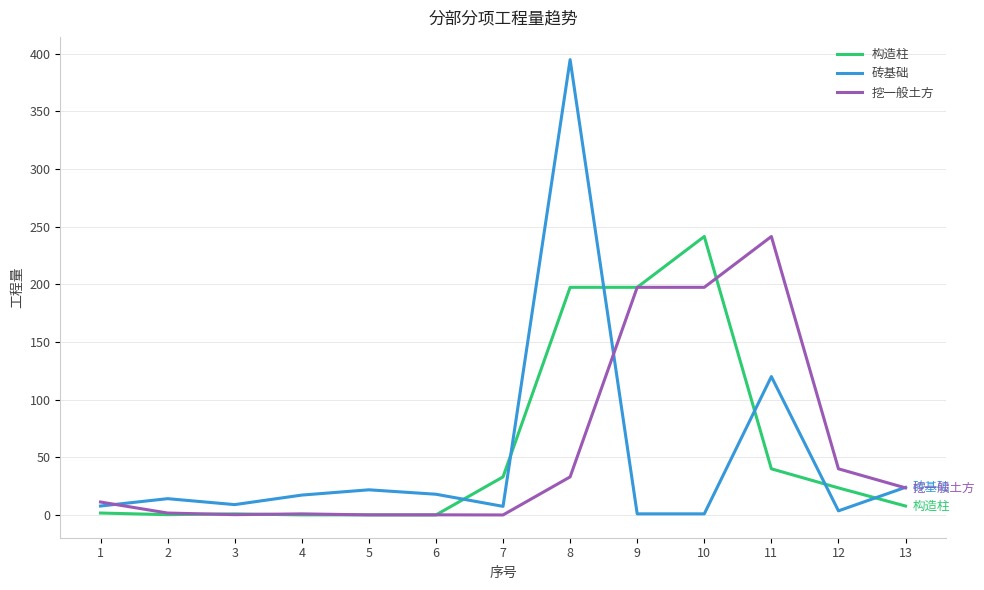

Is the value of 构造柱 at 2 greater than the value of 砖基础 at 3?

No